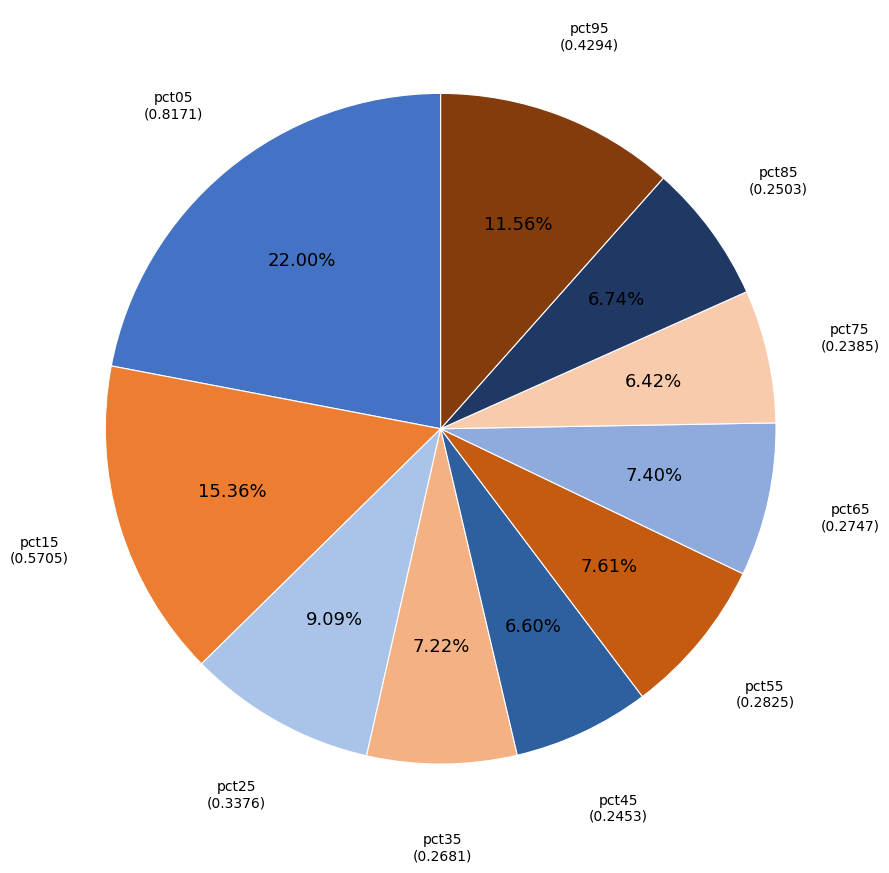

Do pct75 and pct35 together represent more than half of the pie?

No